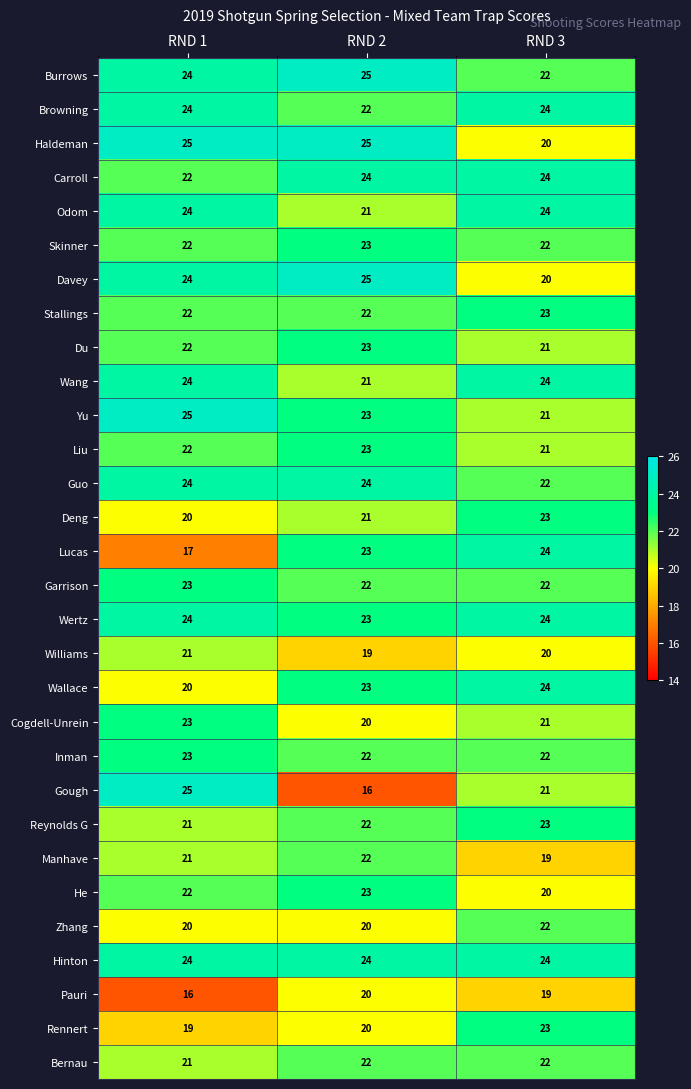

What is the total value across all series at RND 2?

663